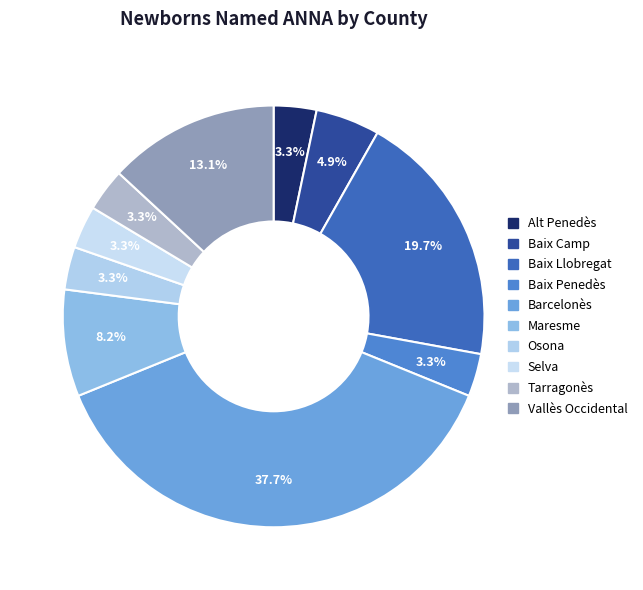

True or false: Maresme accounts for 8% of the total.

True